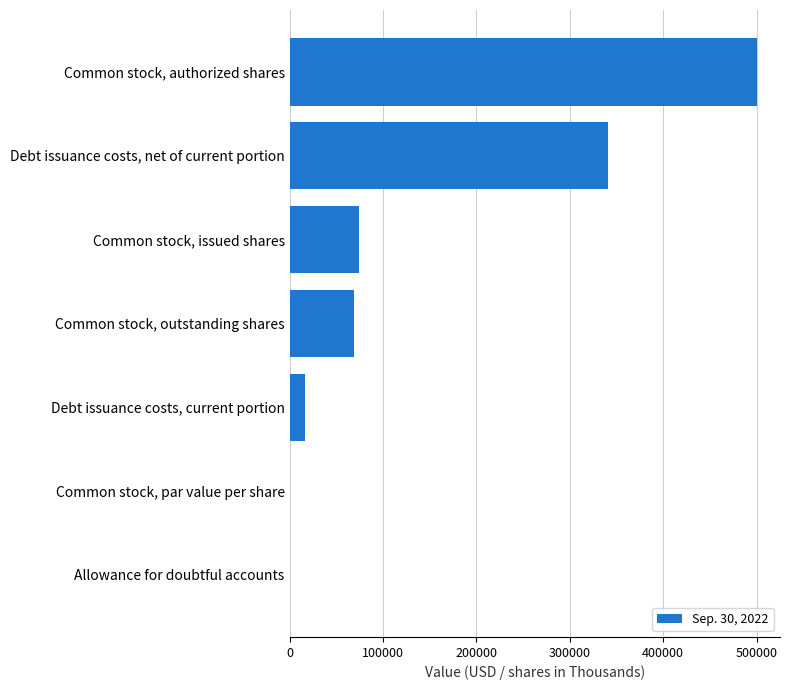

Which category has the highest value across all series?

Common stock, authorized shares